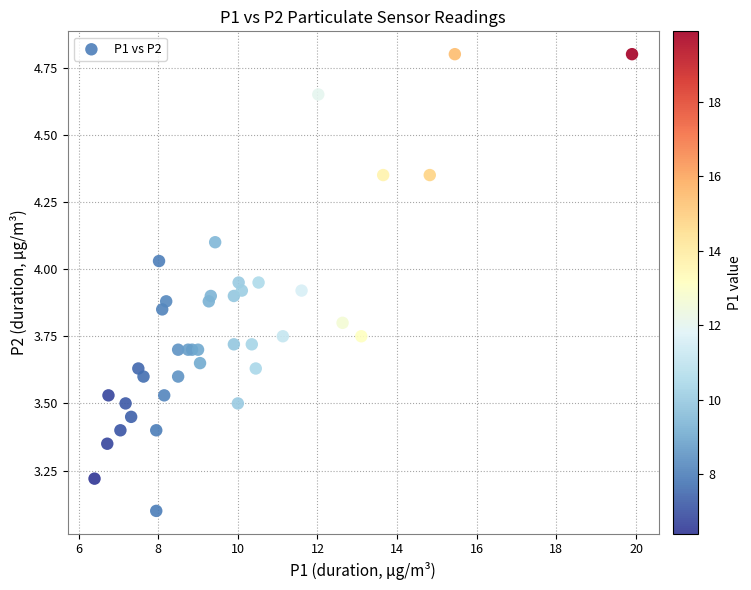

What Y value in the scatter plot is closest to 3?

3.1